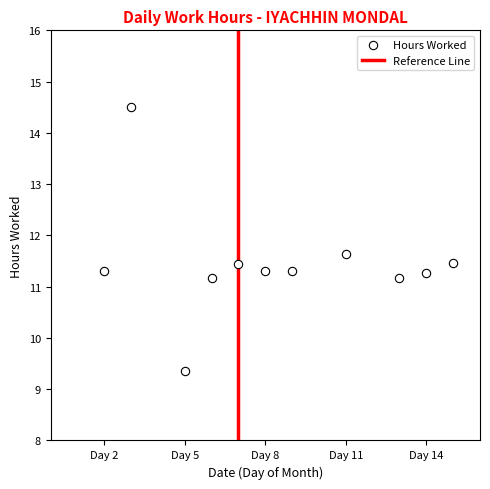

What is the average X value?

8.5